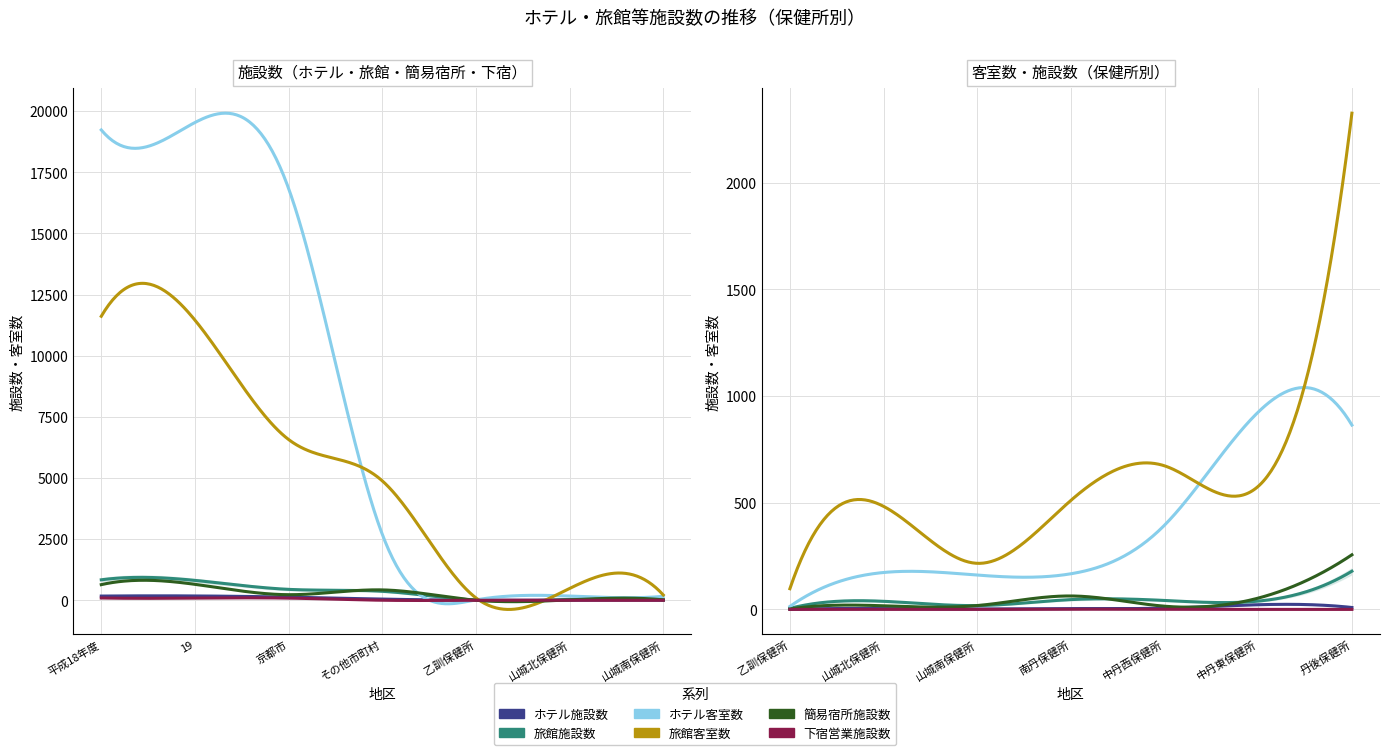

Reading right to left, list all the values displayed in this chart.

ホテル施設数: 丹後保健所=9	中丹東保健所=22	中丹西保健所=6	南丹保健所=4	山城南保健所=2	山城北保健所=4	乙訓保健所=1	その他市町村=48	京都市=129	19=177	平成18年度=172
旅館施設数: 丹後保健所=179	中丹東保健所=39	中丹西保健所=42	南丹保健所=46	山城南保健所=18	山城北保健所=38	乙訓保健所=5	その他市町村=367	京都市=446	19=813	平成18年度=837
ホテル客室数: 丹後保健所=864	中丹東保健所=925	中丹西保健所=395	南丹保健所=167	山城南保健所=161	山城北保健所=173	乙訓保健所=14	その他市町村=2699	京都市=16837	19=19536	平成18年度=19232
旅館客室数: 丹後保健所=2326	中丹東保健所=577	中丹西保健所=673	南丹保健所=511	山城南保健所=216	山城北保健所=483	乙訓保健所=97	その他市町村=4883	京都市=6573	19=11456	平成18年度=11612
簡易宿所施設数: 丹後保健所=256	中丹東保健所=53	中丹西保健所=15	南丹保健所=63	山城南保健所=18	山城北保健所=17	乙訓保健所=2	その他市町村=424	京都市=228	19=652	平成18年度=639
下宿営業施設数: 丹後保健所=0	中丹東保健所=0	中丹西保健所=0	南丹保健所=1	山城南保健所=0	山城北保健所=0	乙訓保健所=0	その他市町村=1	京都市=88	19=89	平成18年度=93